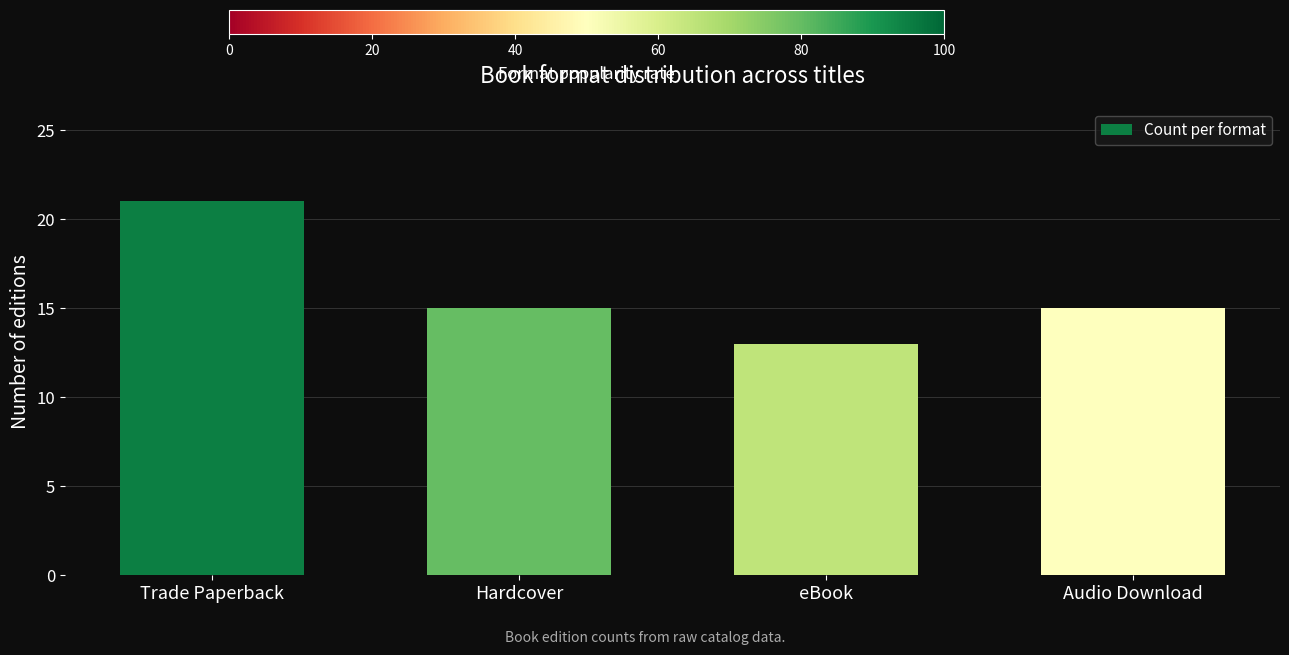

The chart shows a value of 5 at Audio Download. True or false?

False